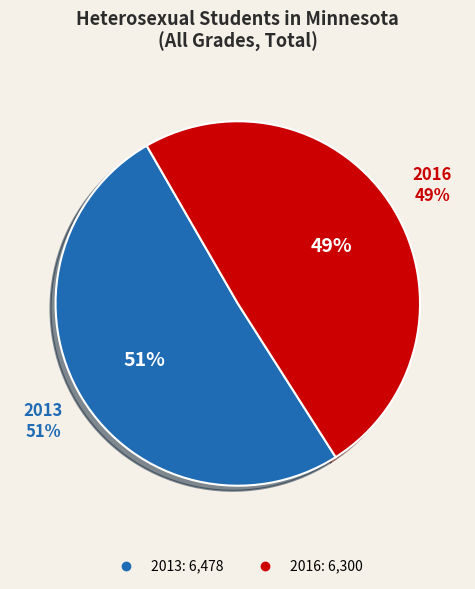

Does any single category account for the majority?

Yes